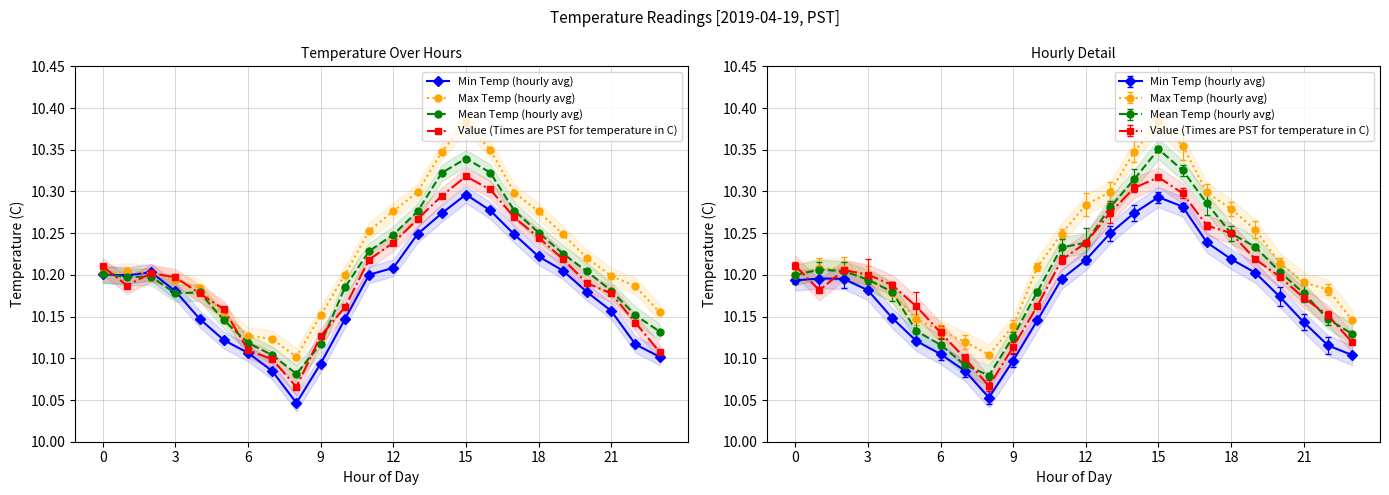

List the series in order of their peak value, highest first.

Max Temp (hourly avg), Mean Temp (hourly avg), Value (Times are PST for temperature in C), Min Temp (hourly avg)